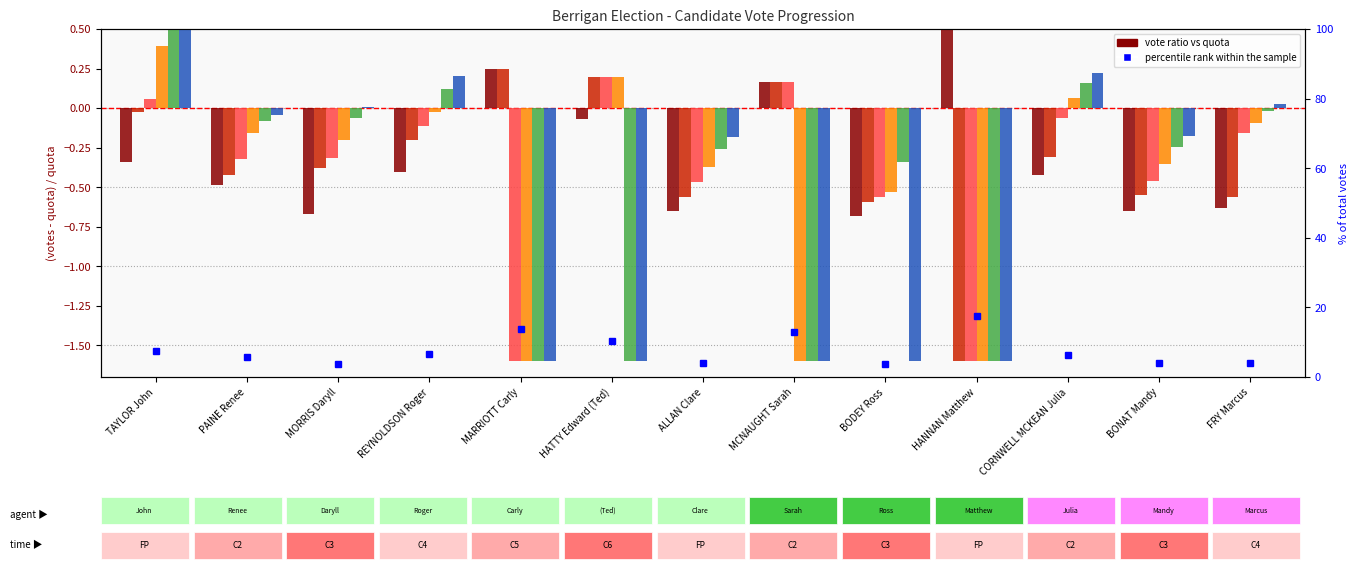

At which category is the sum across all series the highest?

TAYLOR John